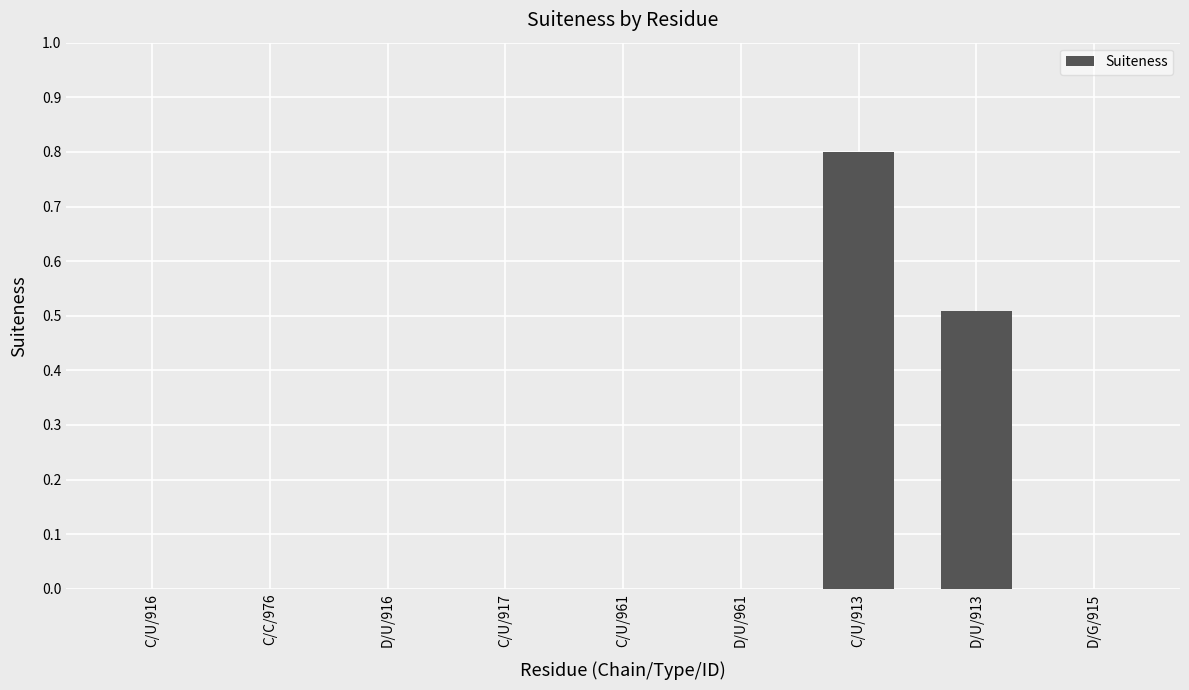

Are the bars horizontal?

No